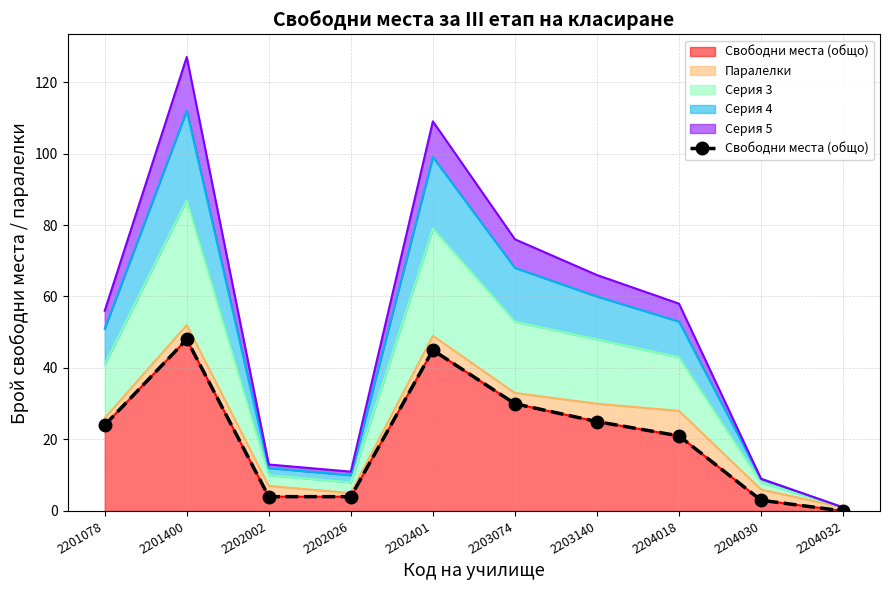

What is the sum of the values at 2201400 and 2204030?

51